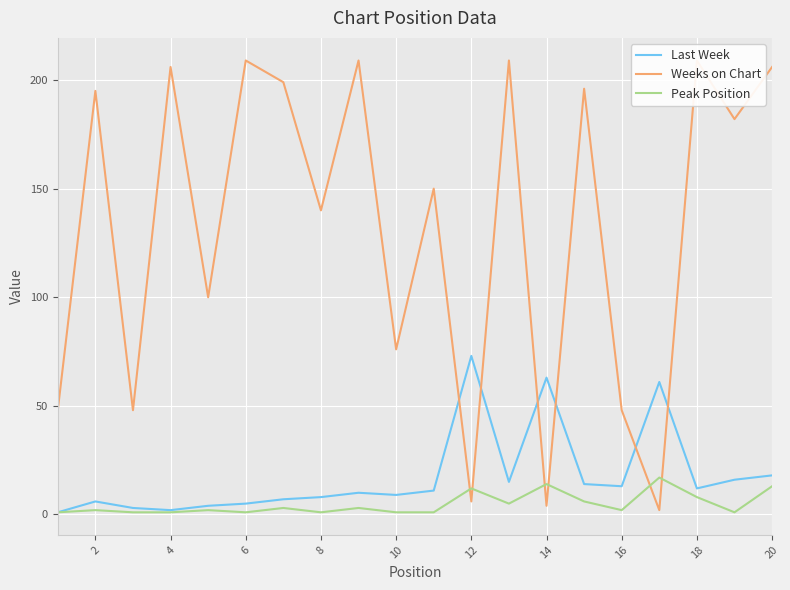

What are all the series names shown in the legend?

Last Week, Weeks on Chart, Peak Position